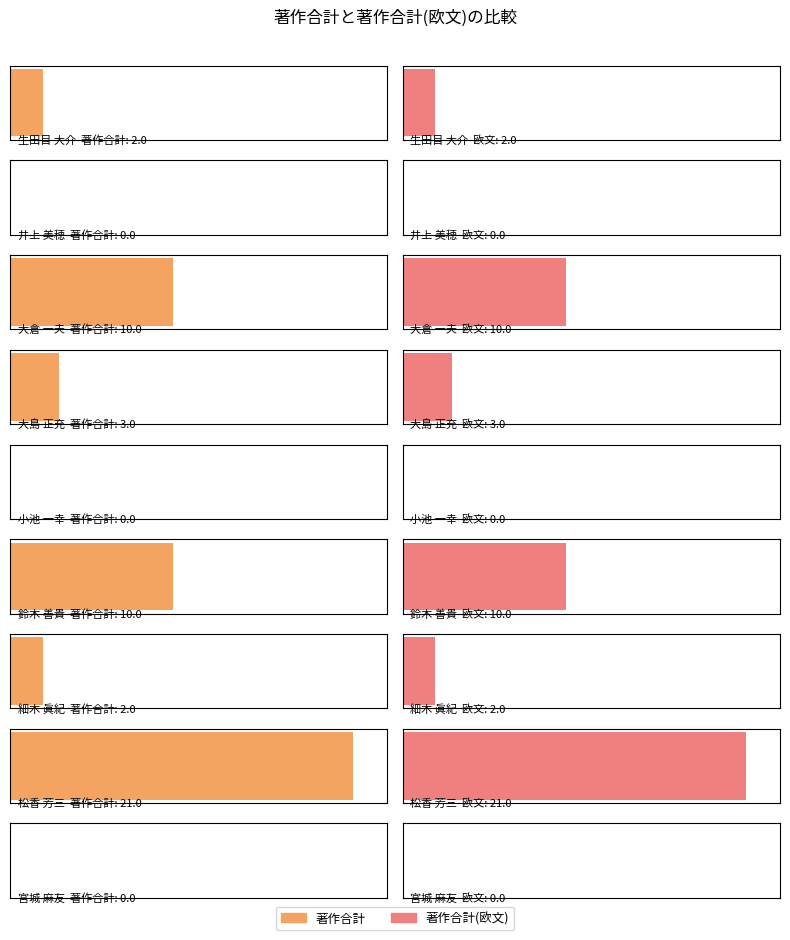

What is the sum of the 著作合計(欧文) values at 大島 正充 and 細木 眞紀?

5